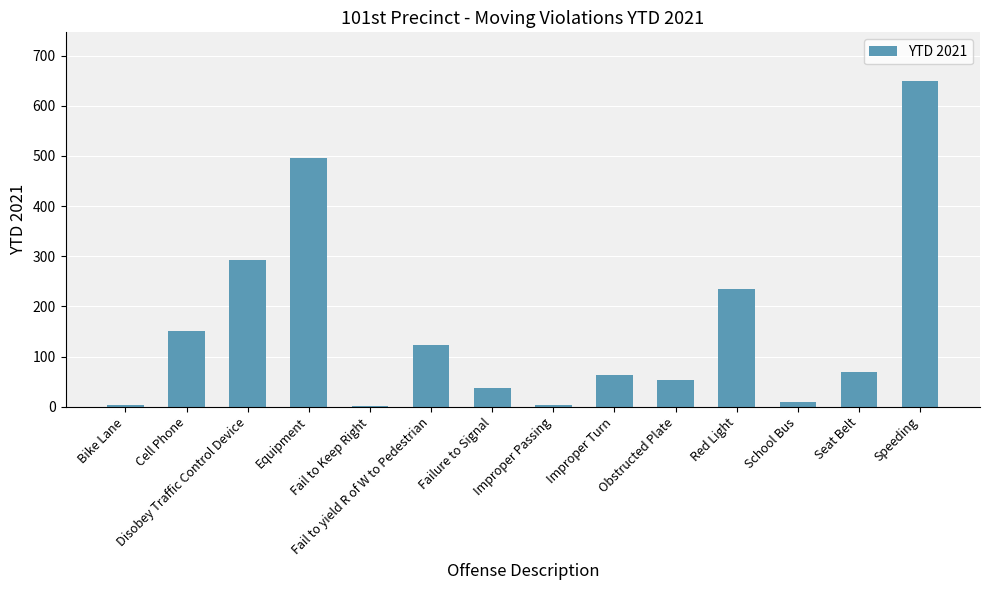

What is the maximum value shown in the chart?

649